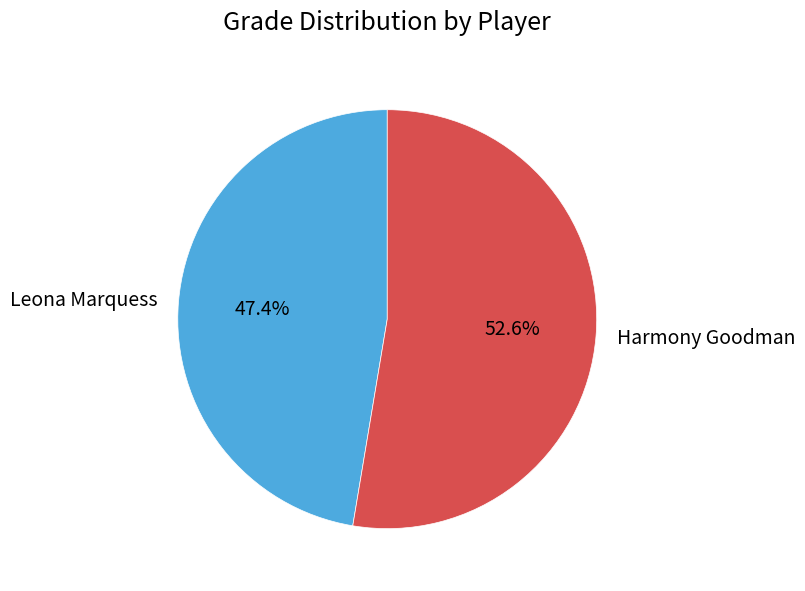

What is the total percentage of Leona Marquess and Harmony Goodman?

100.0%